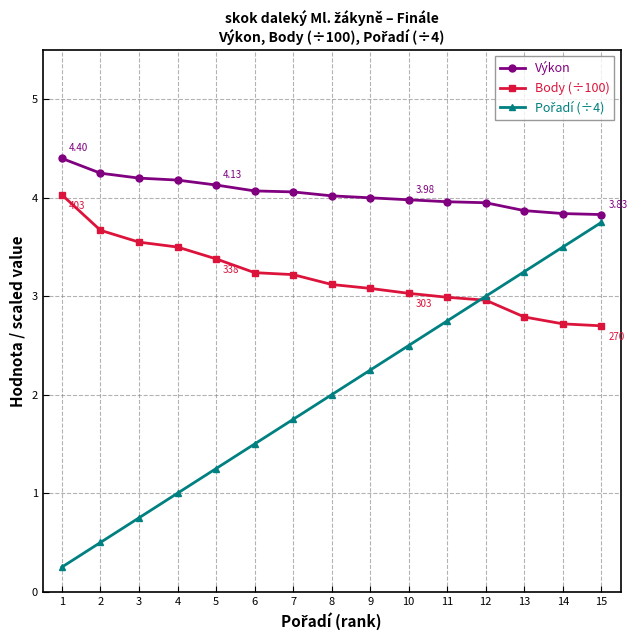

True or false: Výkon and Body (÷100) cross at least once.

False